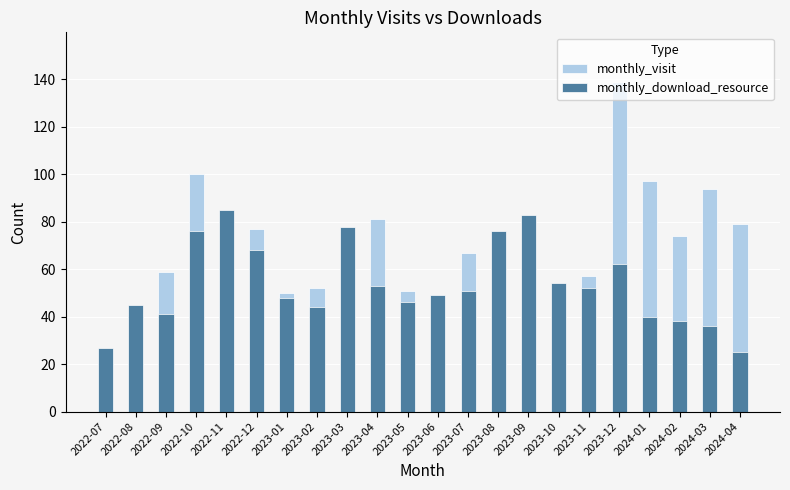

Are the bars horizontal?

No